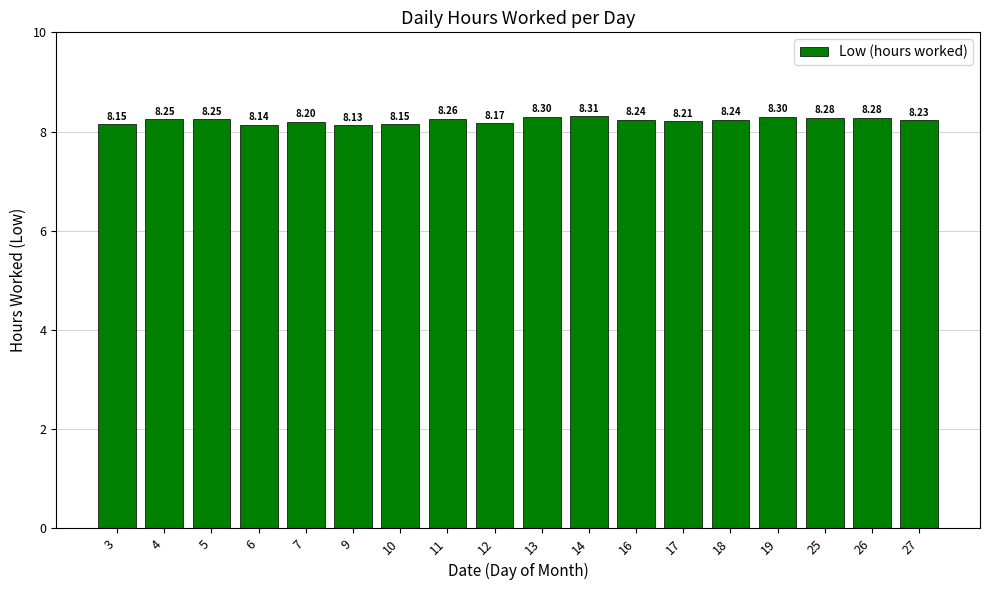

True or false: the data shows 8.1 at 9.

True